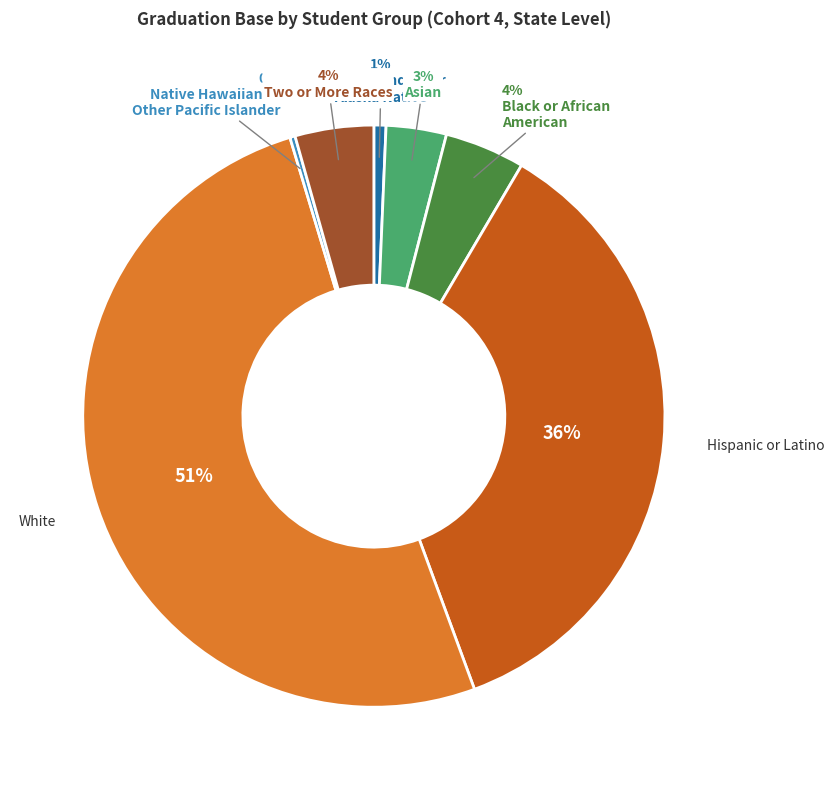

To the nearest percent, what is the average slice percentage?

14%